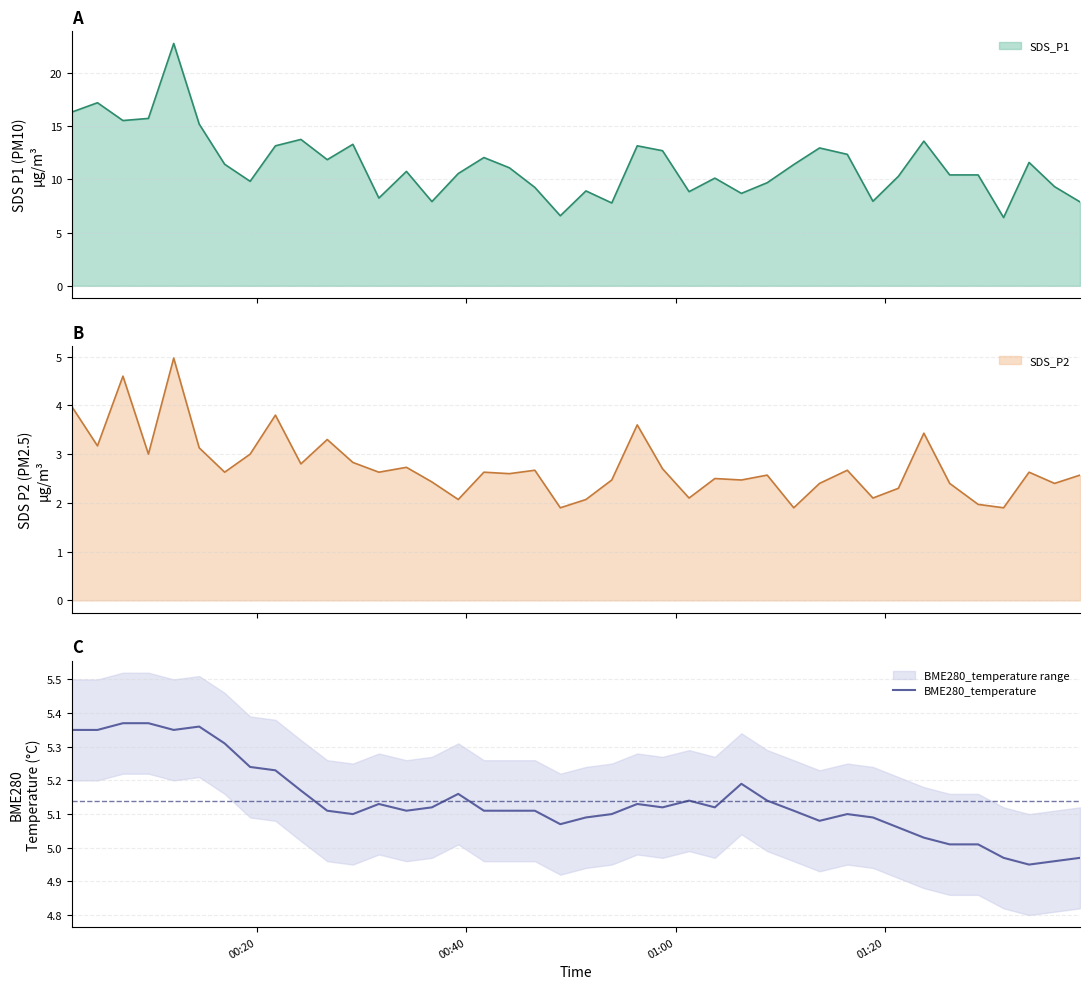

What is the lowest value of the SDS_P1 series?

6.4